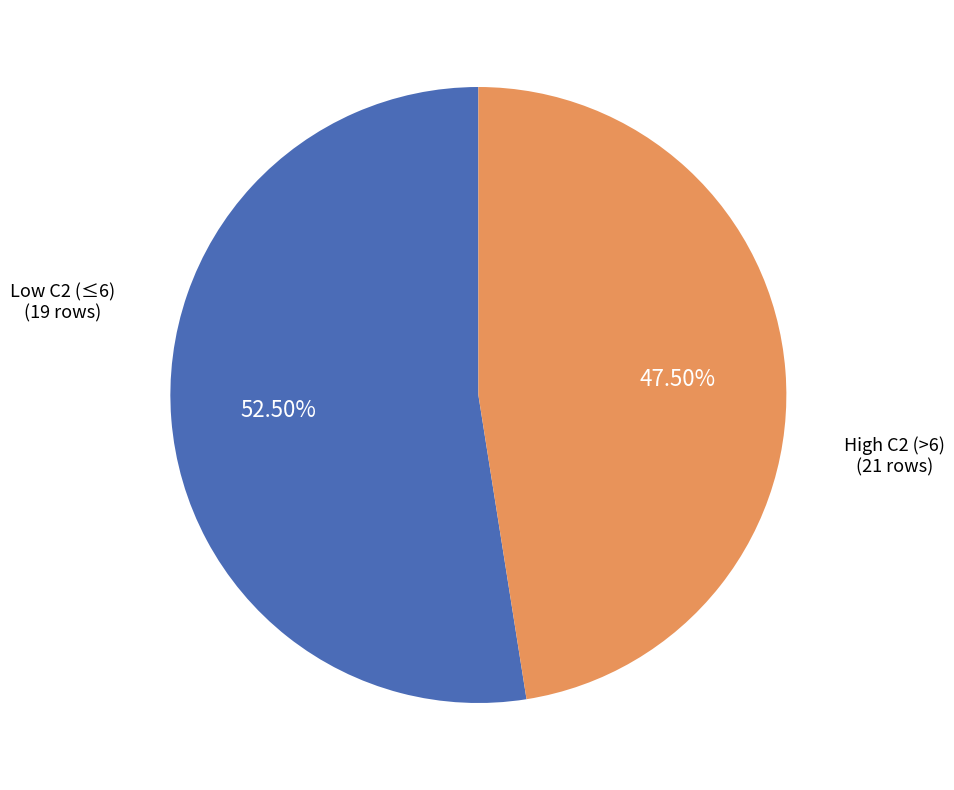

Is there a majority slice in this chart?

Yes